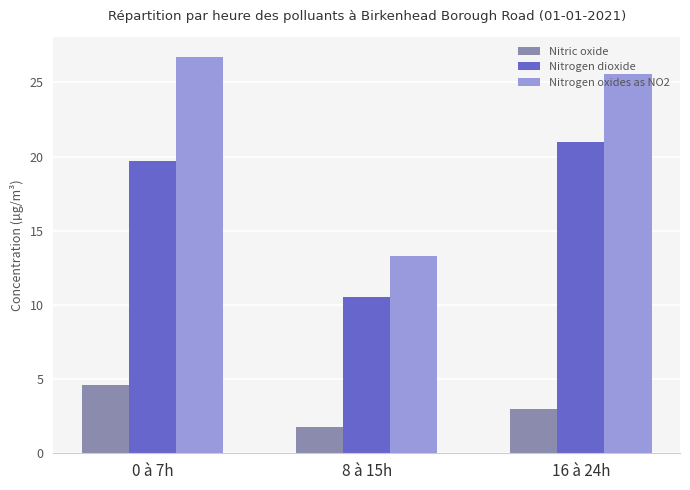

Which label corresponds to the smallest value in the chart?

8 à 15h